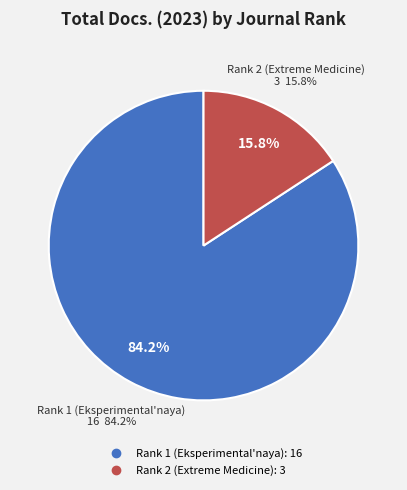

To the nearest percent, what portion does Rank 2 (Extreme Medicine) represent?

16%